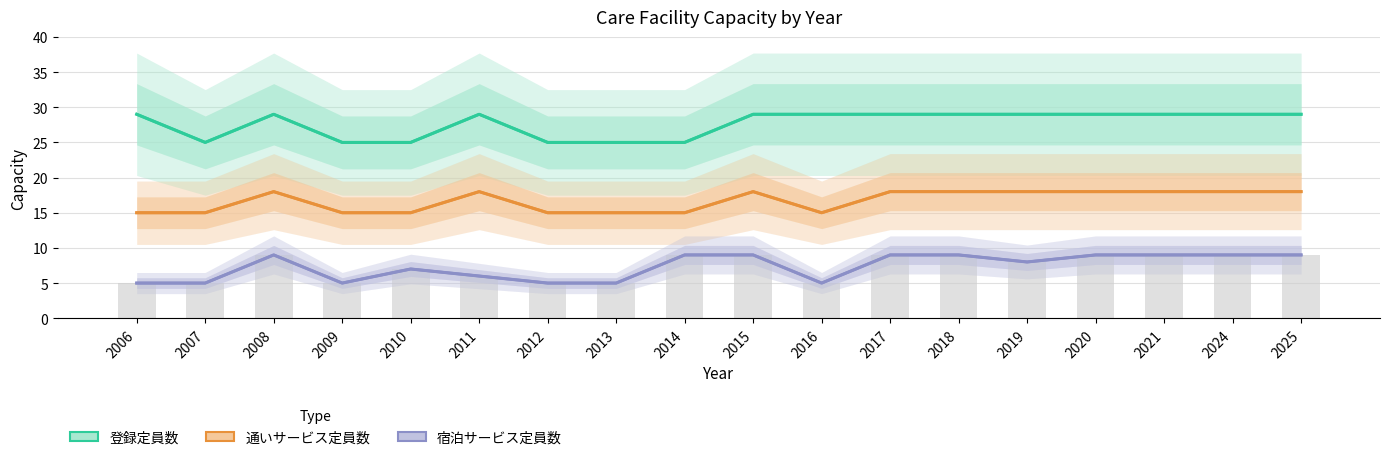

What is the difference between the highest and lowest values at 2012?

20